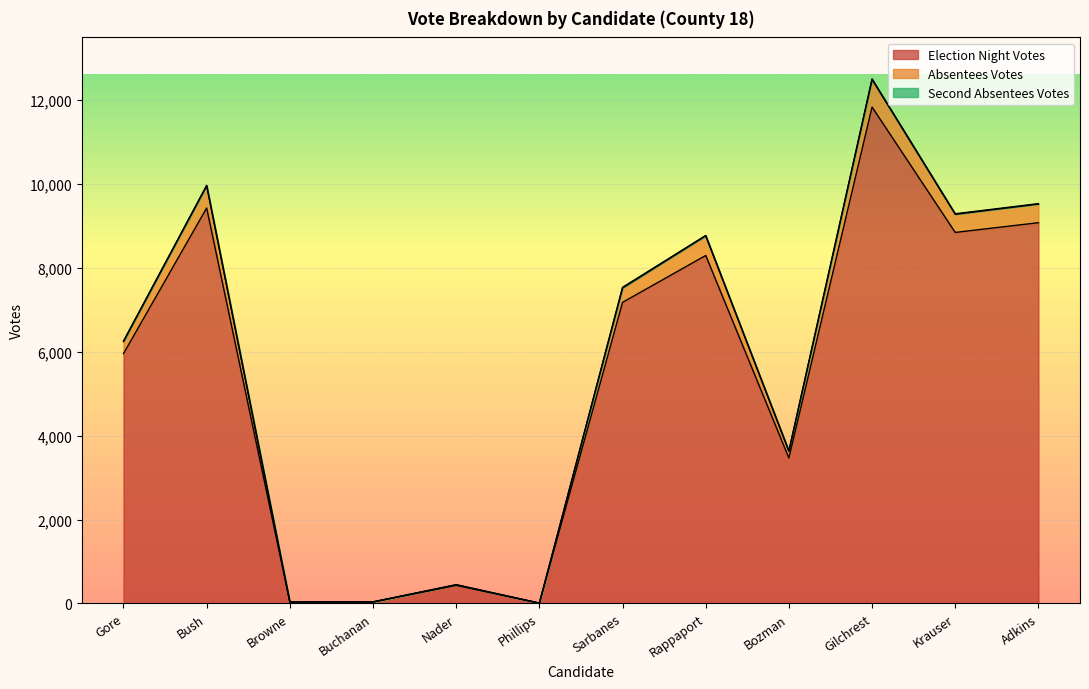

Is it true that Election Night Votes equals 4432 at Adkins?

False